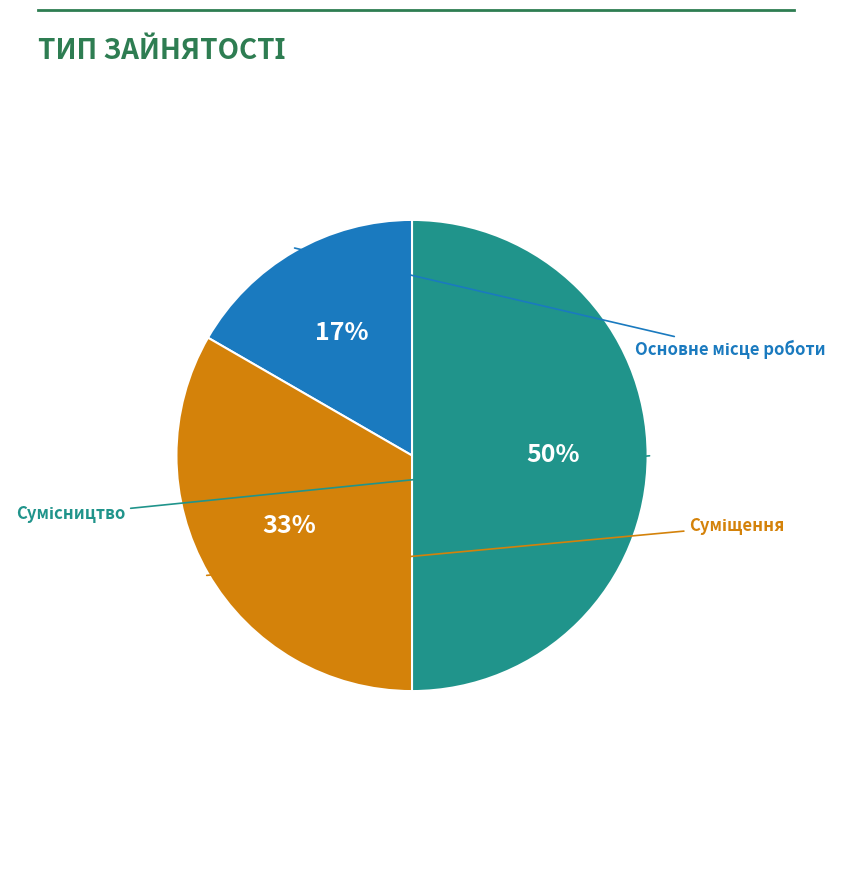

To the nearest percent, what is the difference between the largest and smallest slice percentages?

33%